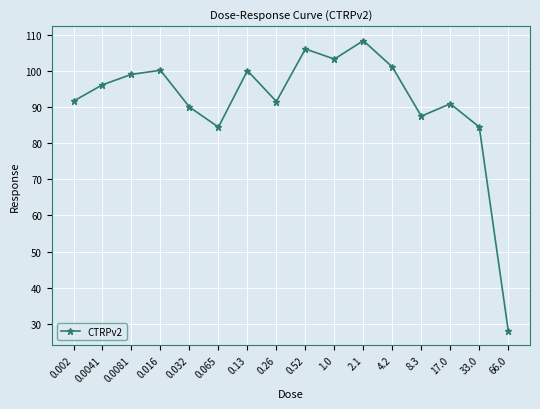

The chart shows a value of 25.2 at 0.032. True or false?

False